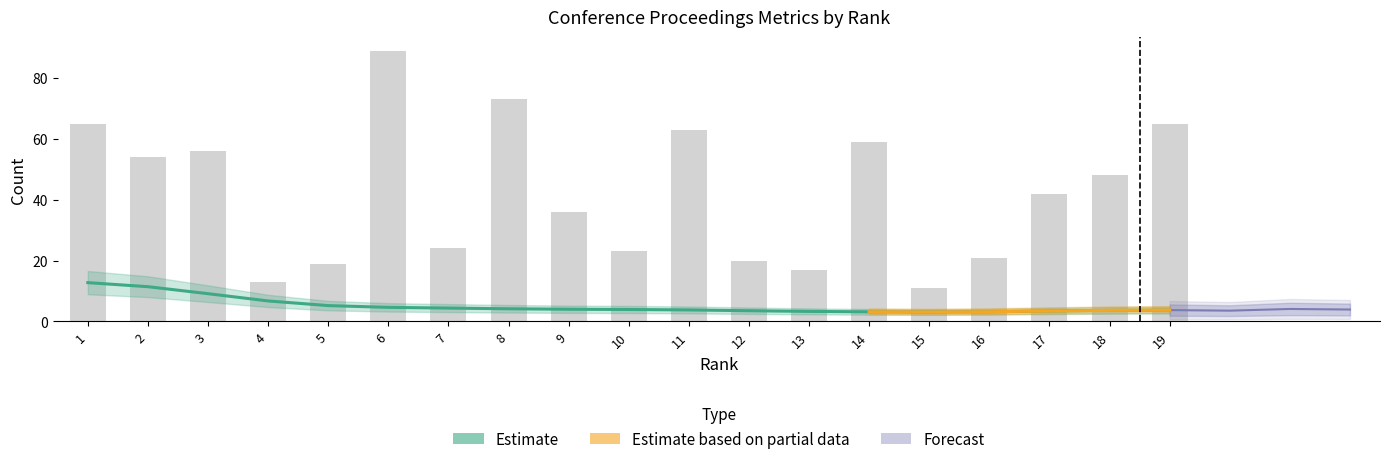

How many groups of bars are there?

19